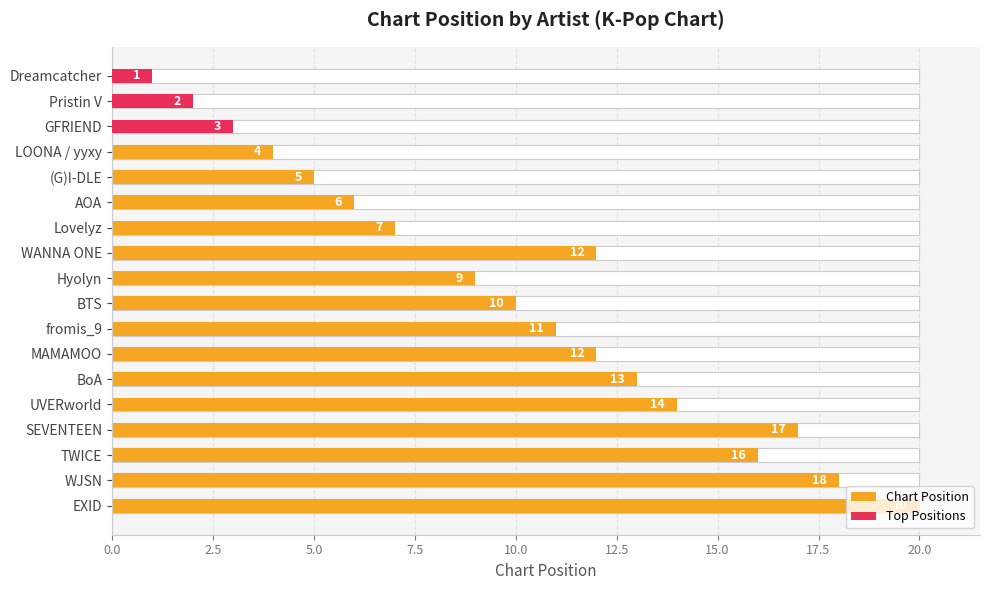

List the series in order of their peak value, highest first.

Chart Position, Top Positions